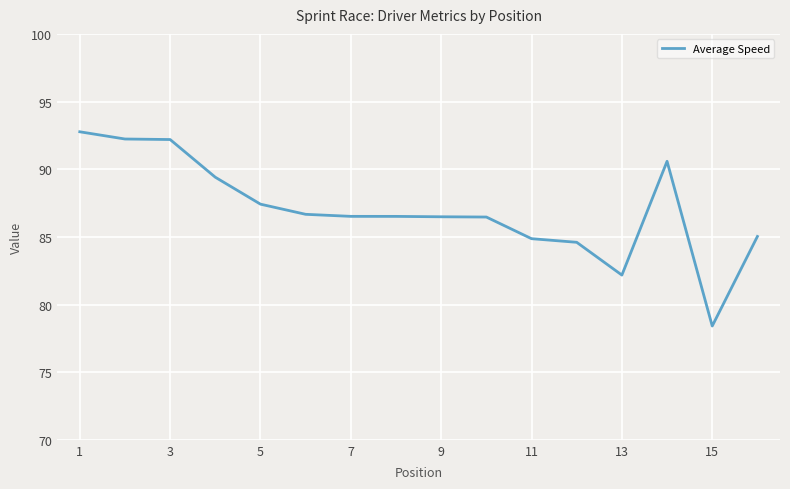

What is the difference between the second highest and second lowest values?

10.1